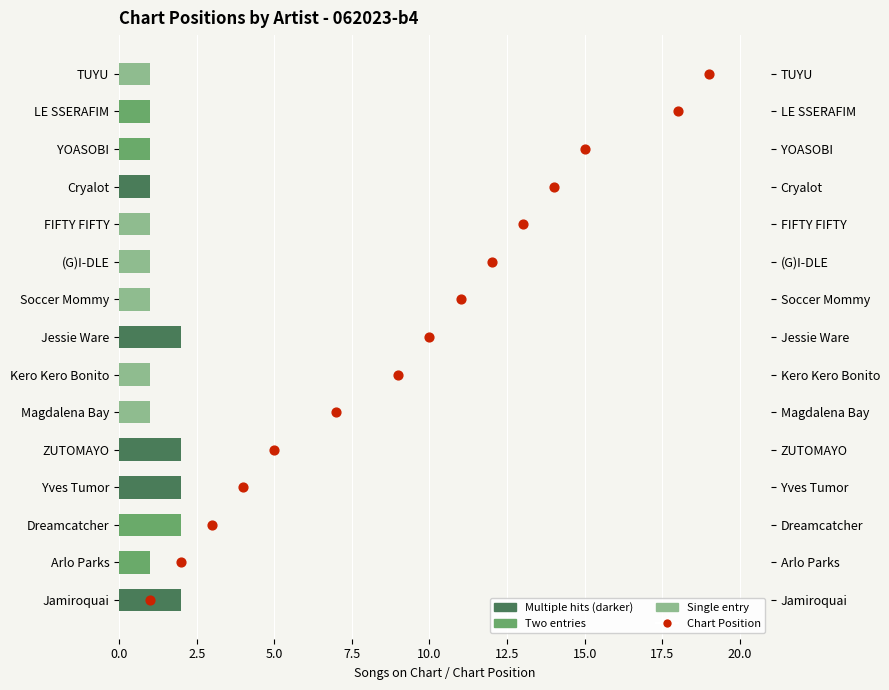

Which series contains the lowest Y value?

Chart Position